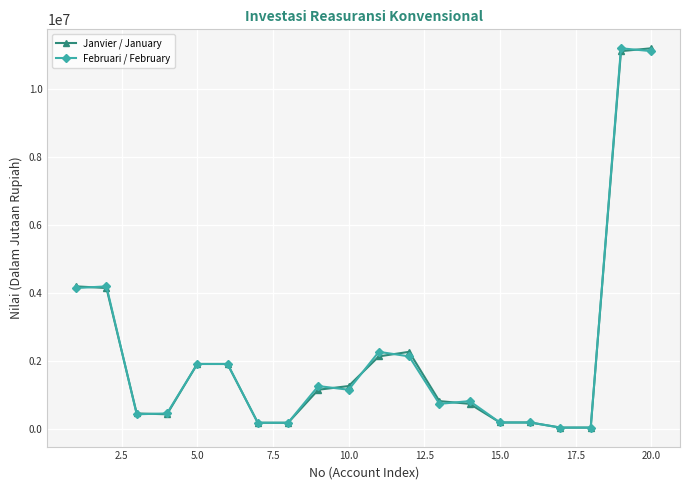

What is the difference between the second highest and second lowest values in the Februari / February series?

11077024.0